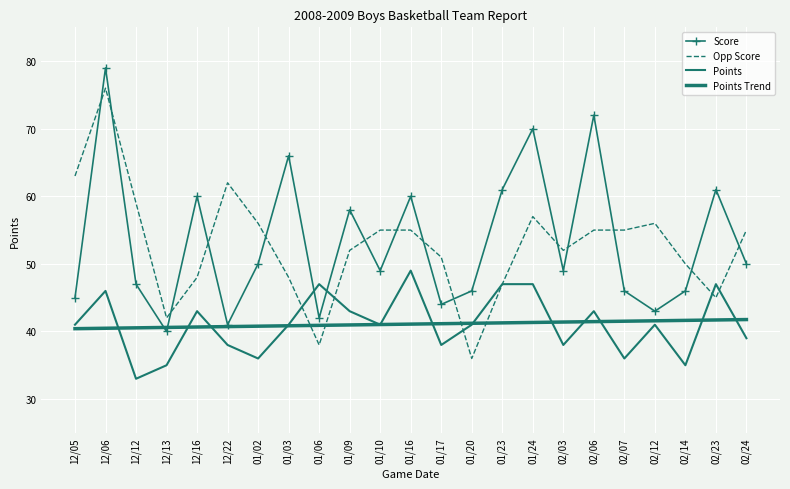

The value of Opp Score at 01/16 is 96.5. True or false?

False